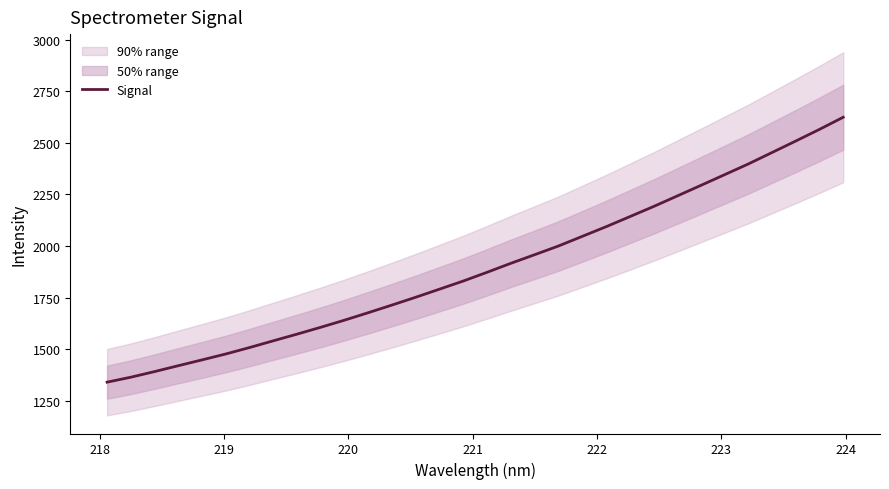

What is the highest value of the Signal series?

2624.3